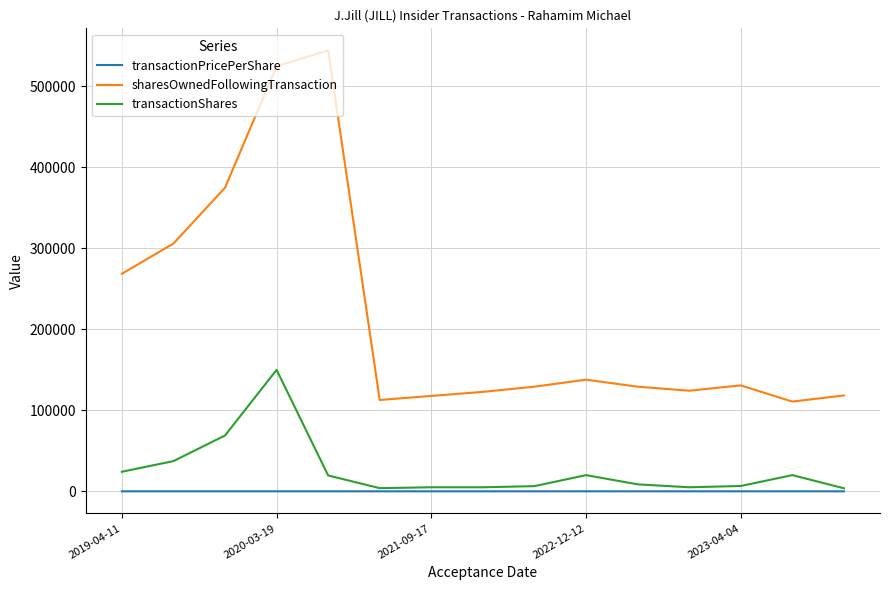

True or false: transactionShares and sharesOwnedFollowingTransaction intersect in this chart.

False